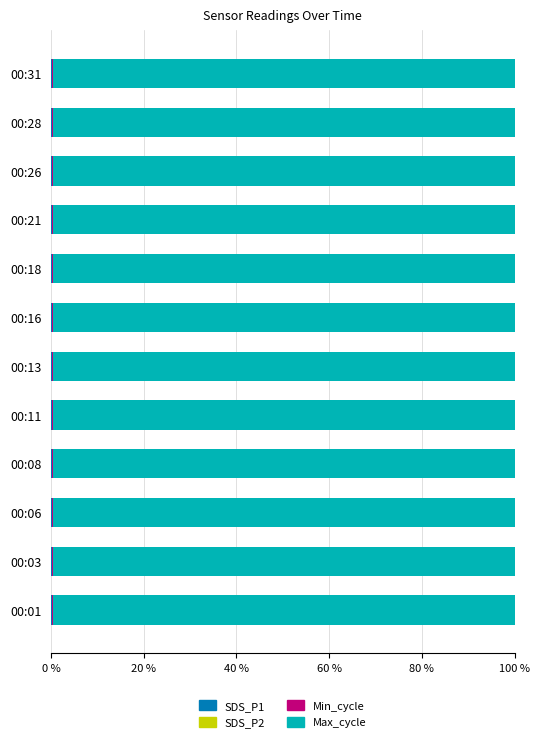

Count the number of categories in the chart.

12